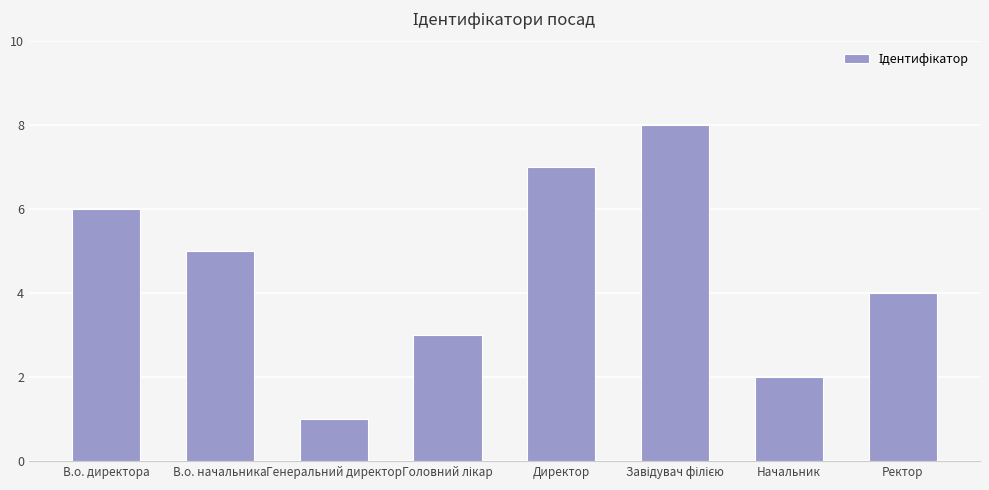

The chart shows a value of 1 at Генеральний директор. True or false?

True